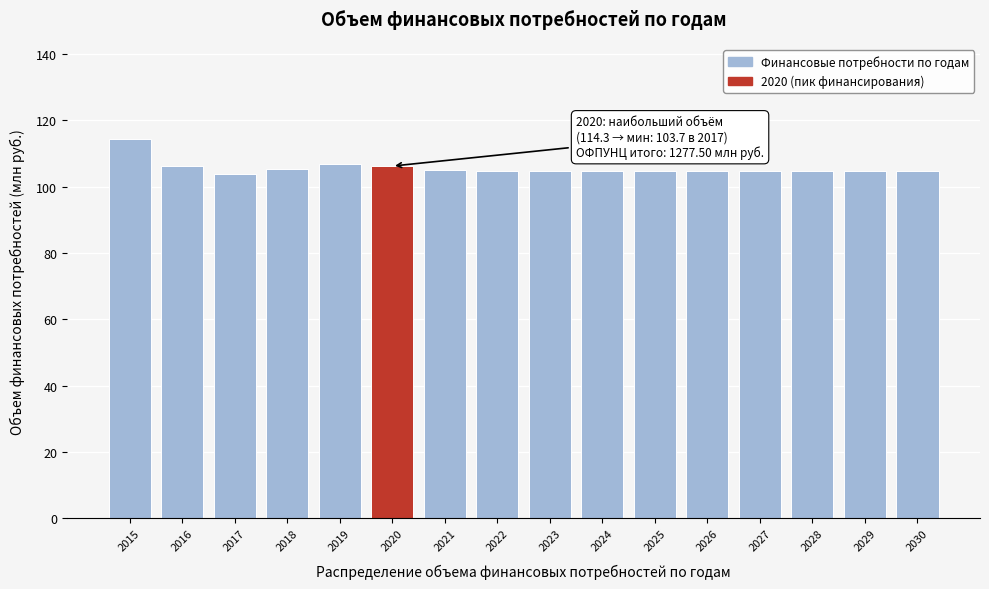

What is the greatest value displayed?

114.3